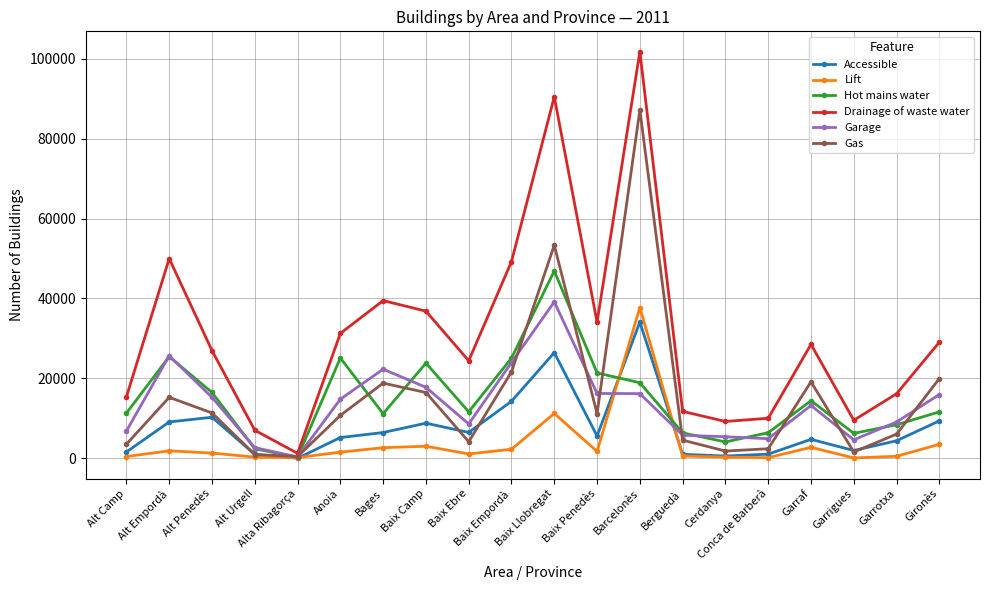

What value does the Gas series have at Gironès, to the nearest 100?

20000